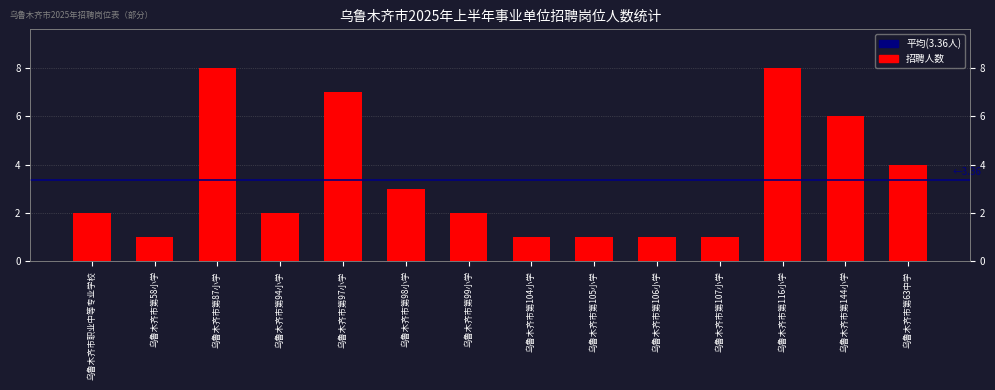

How many categories are shown in the chart?

14